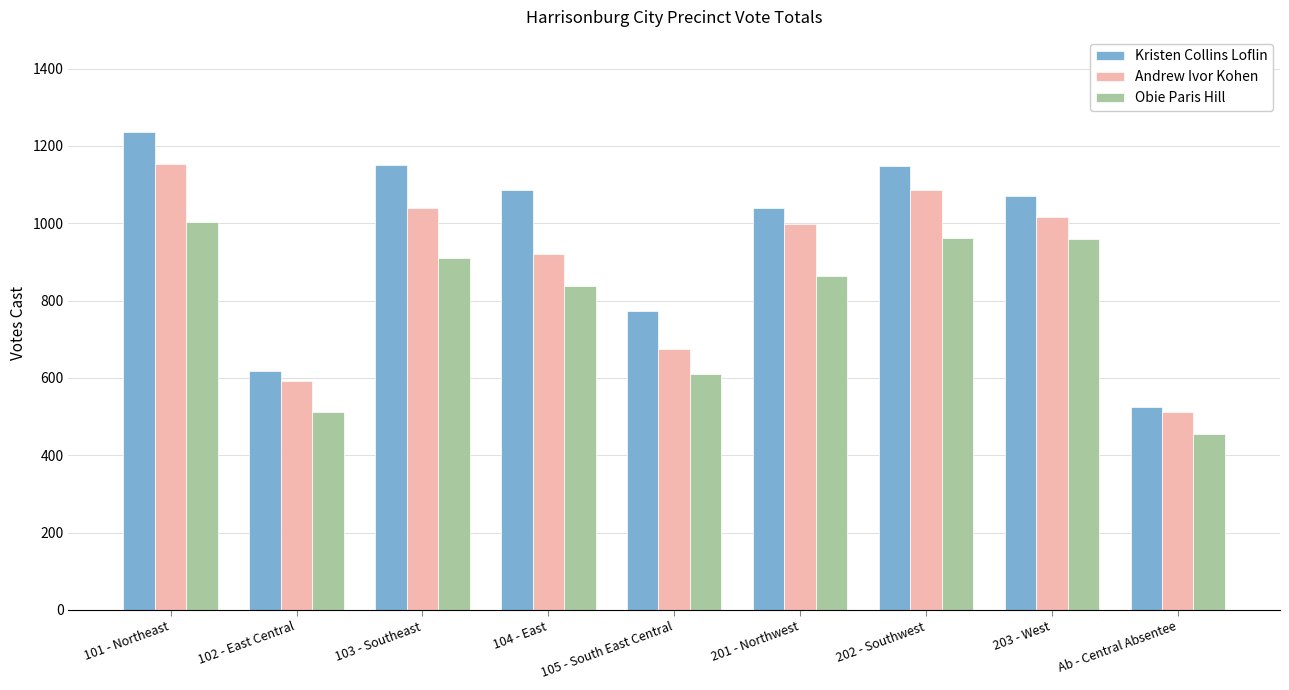

What is the difference between the Kristen Collins Loflin values at 101 - Northeast and Ab - Central Absentee?

711